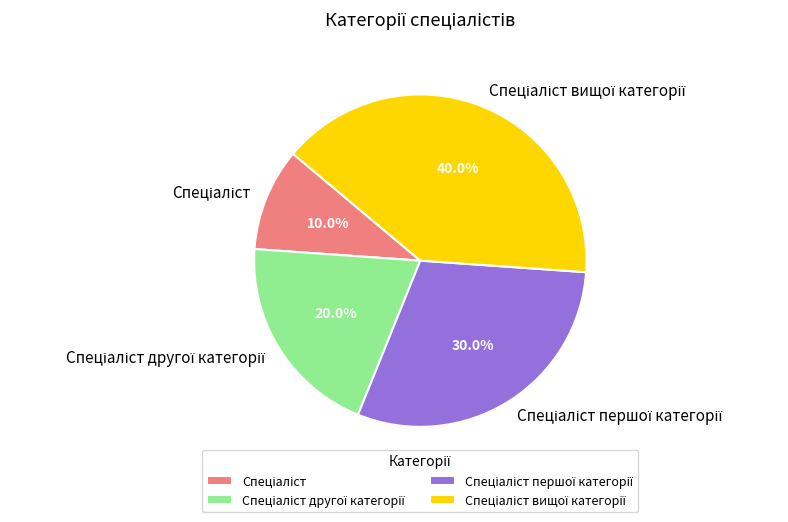

Is the sum of Спеціаліст другої категорії and Спеціаліст greater than half?

No